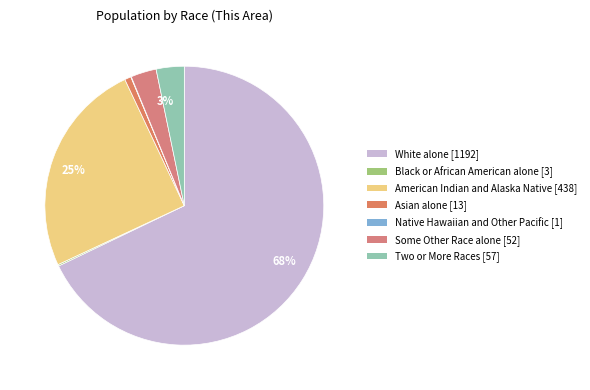

Which category has the biggest portion of the pie?

White alone